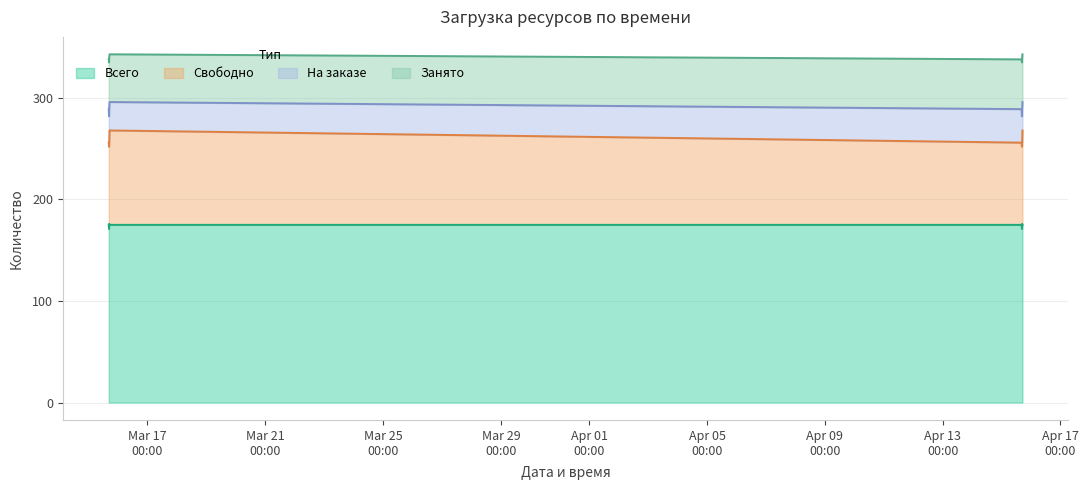

What are all the series names shown in the legend?

Всего, Свободно, На заказе, Занято